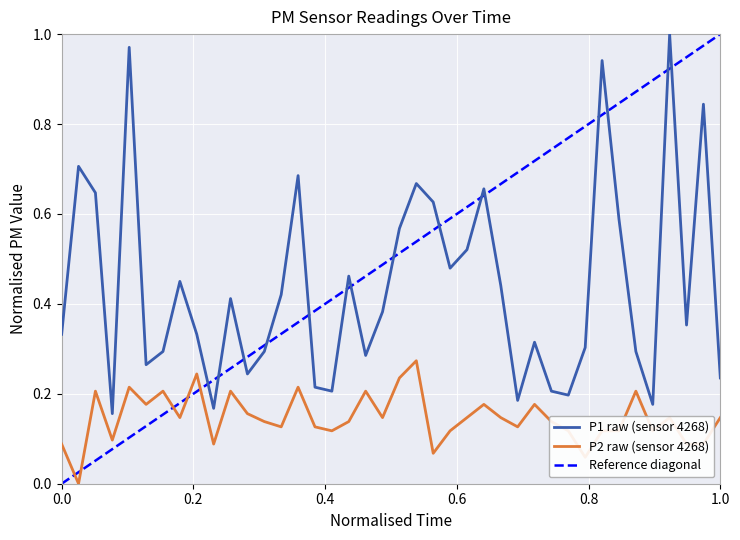

At how many categories does at least one series exceed 0?

40